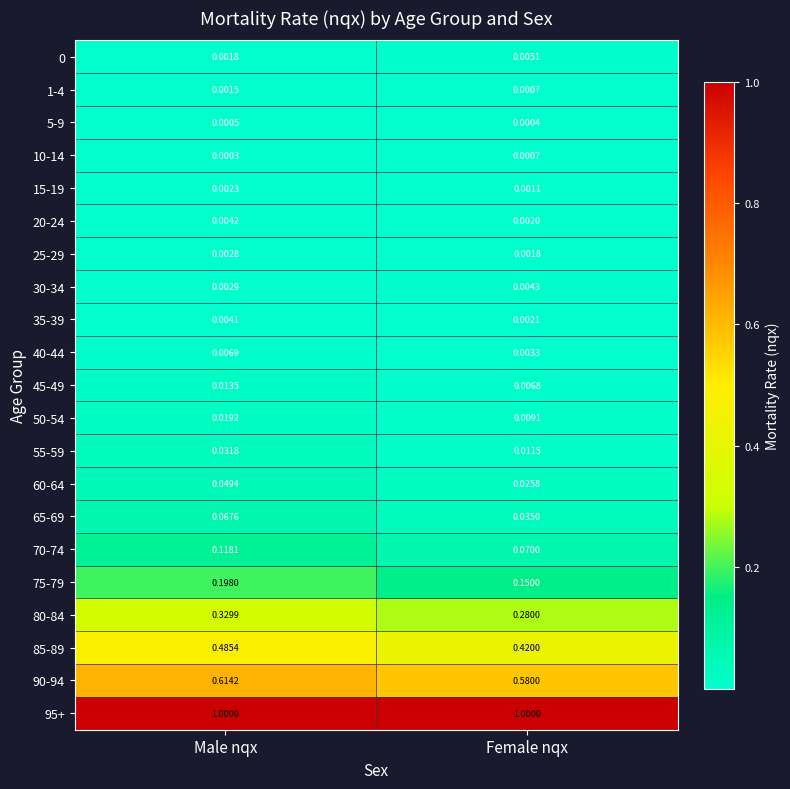

Rank the categories by 20-24 value from highest to lowest.

Male nqx, Female nqx